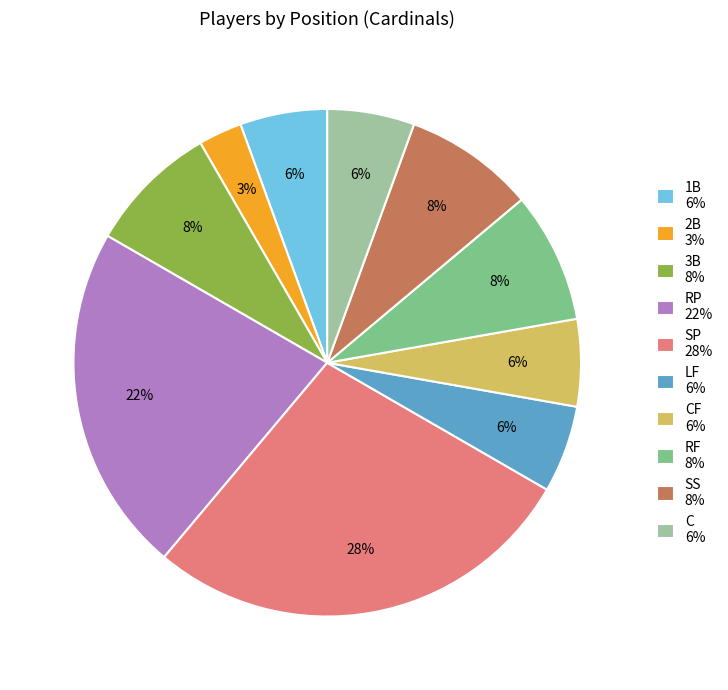

What is the smallest slice in the pie chart?

2B 3%